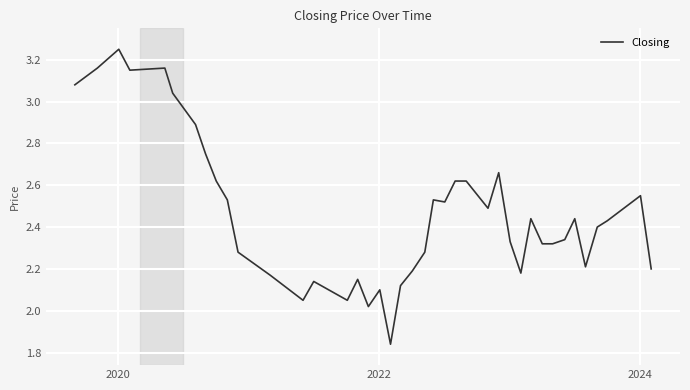

What is the difference between the maximum and minimum values?

1.4